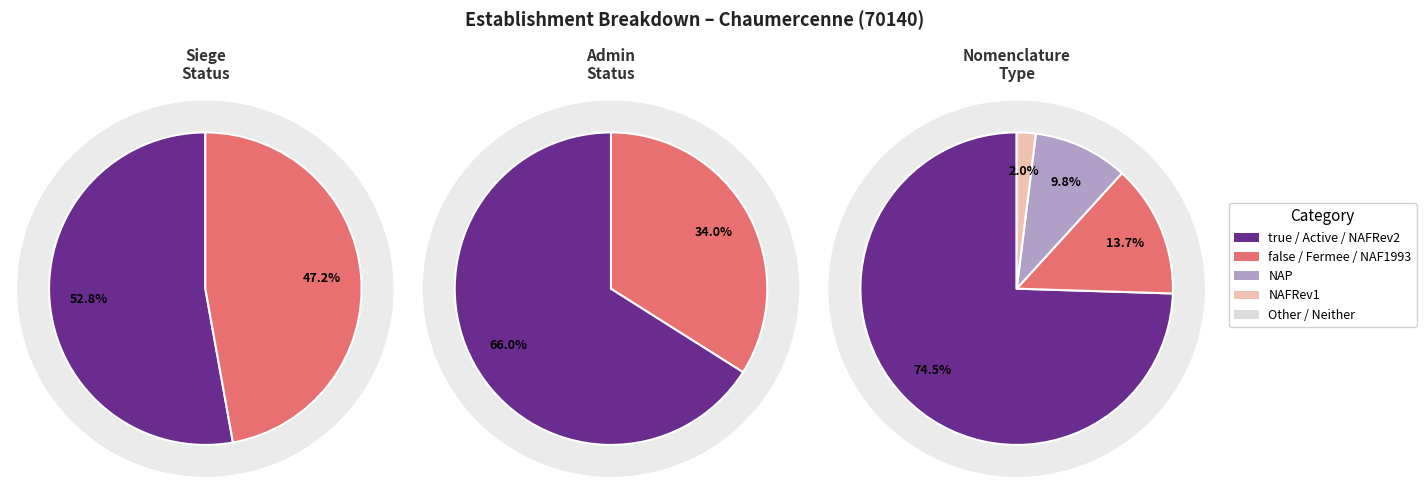

To the nearest percent, what portion does false represent?

47%